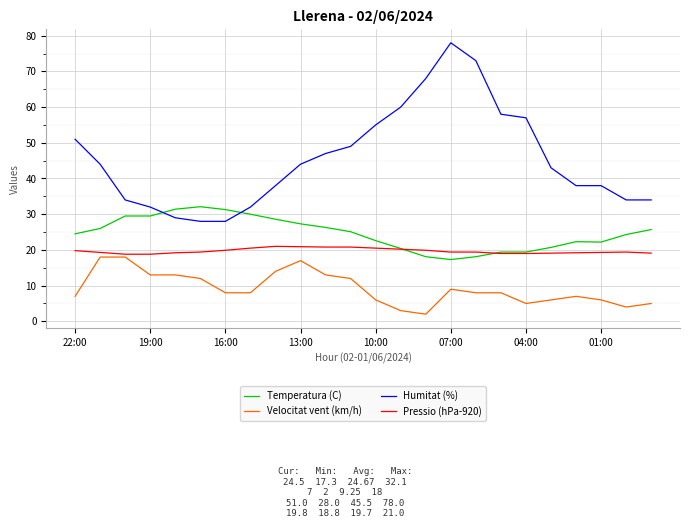

Which series has the largest total across all categories?

Humitat (%)